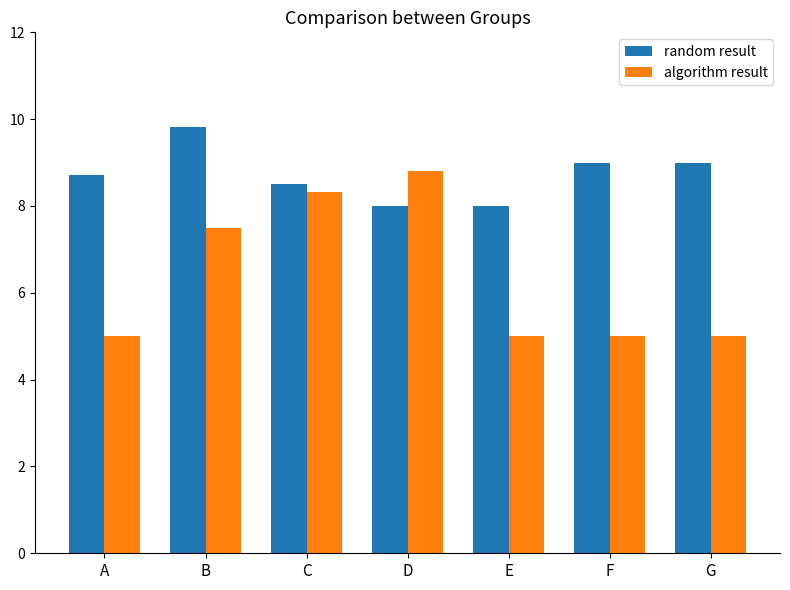

Is it true that random result equals 13.7 at D?

False